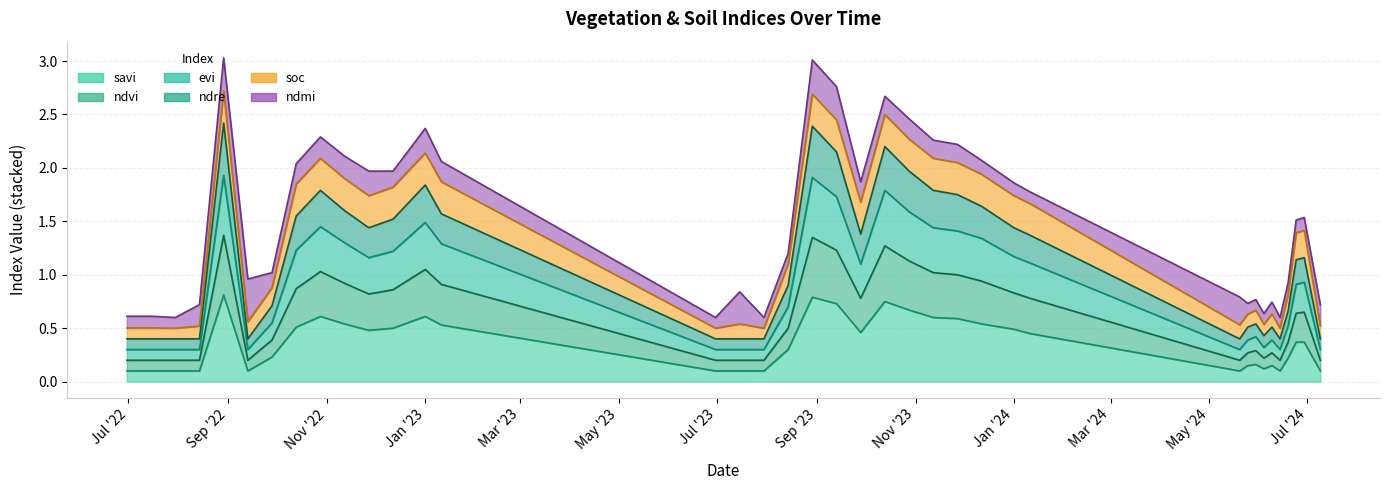

Does the chart display data point markers on the line(s)?

No